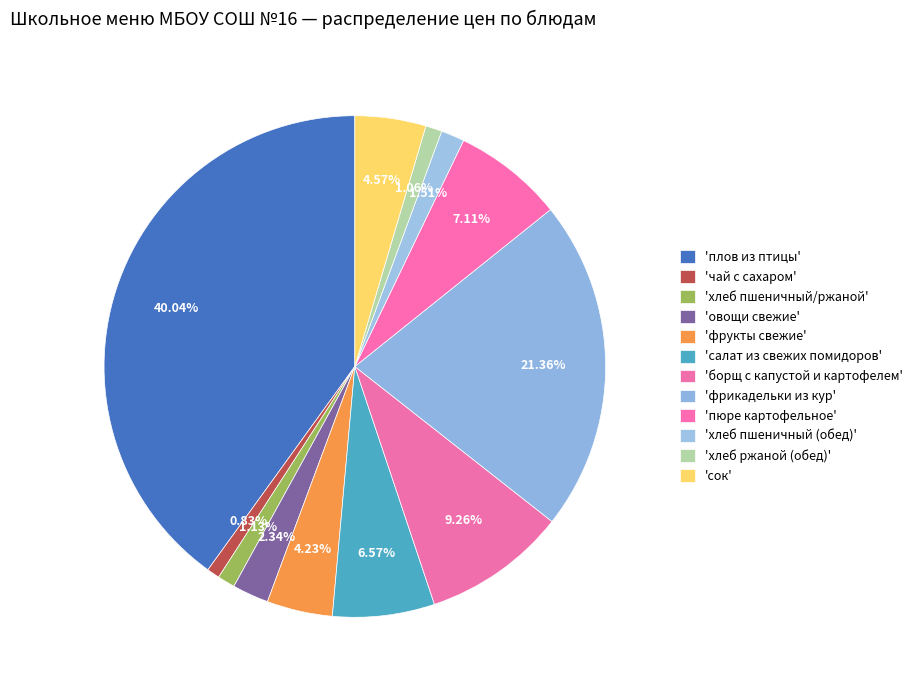

Which category has the biggest portion of the pie?

плов из птицы